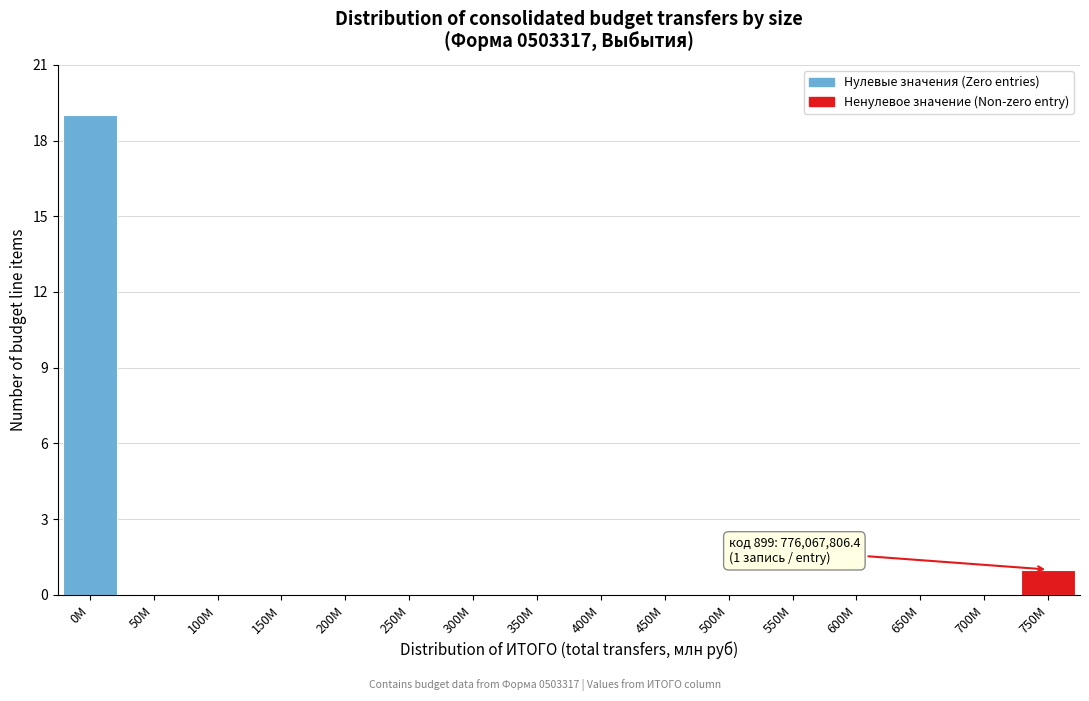

Reading right to left, what are all the values shown in this chart?

750M=1	700M=0	650M=0	600M=0	550M=0	500M=0	450M=0	400M=0	350M=0	300M=0	250M=0	200M=0	150M=0	100M=0	50M=0	0M=19